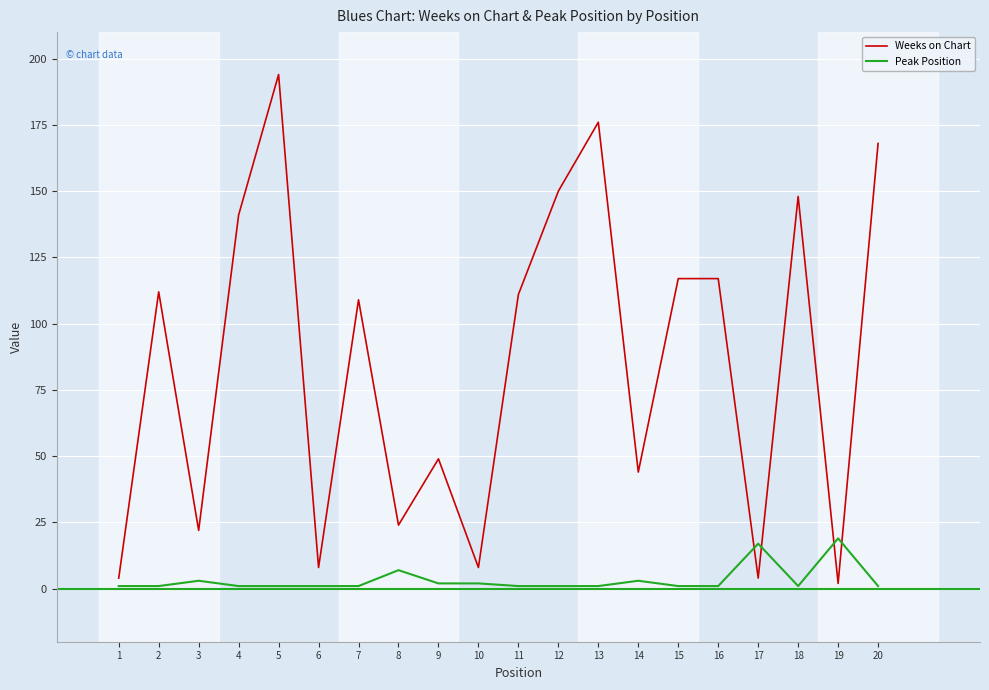

True or false: Weeks on Chart and Peak Position cross at least once.

True